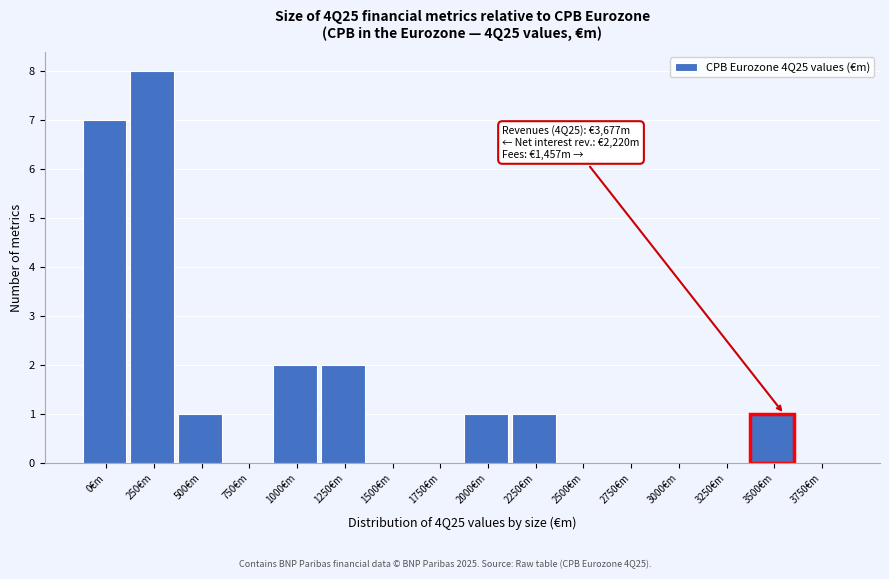

Reading left to right, list all the values displayed in this chart.

0€m=7	250€m=8	500€m=1	750€m=0	1000€m=2	1250€m=2	1500€m=0	1750€m=0	2000€m=1	2250€m=1	2500€m=0	2750€m=0	3000€m=0	3250€m=0	3500€m=1	3750€m=0